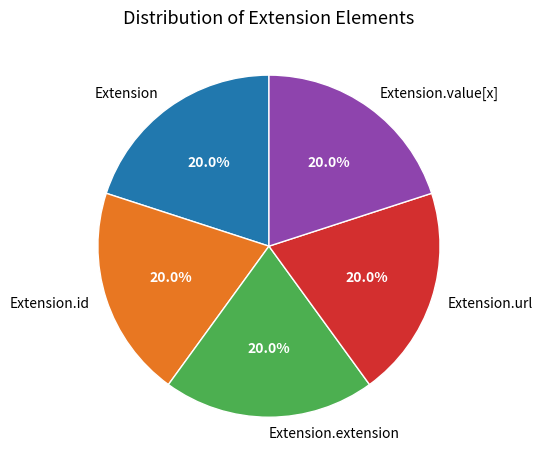

Is Extension the majority of the pie?

No